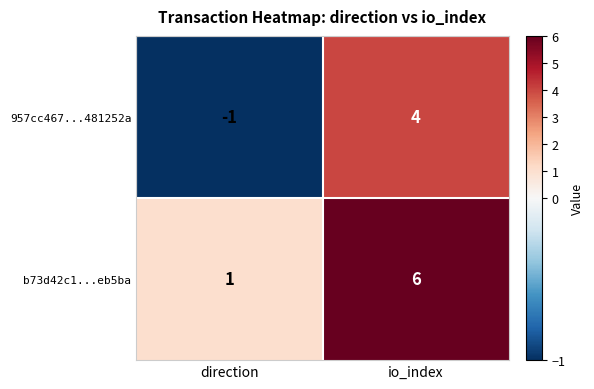

What is the difference between the 957cc467...481252a values at direction and io_index?

5